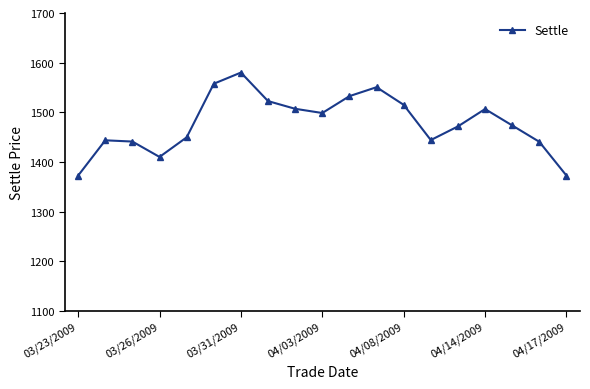

How many data points are less than 1473?

9